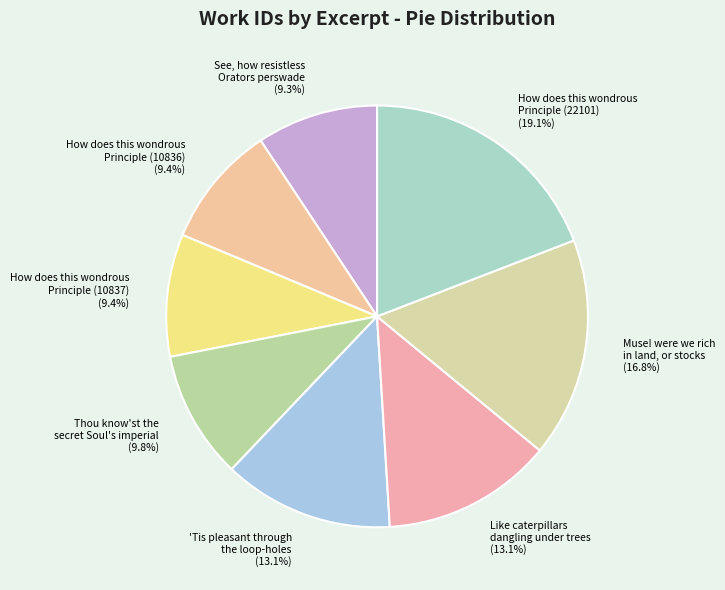

Is How does this wondrous Principle (22101) the majority of the pie?

No